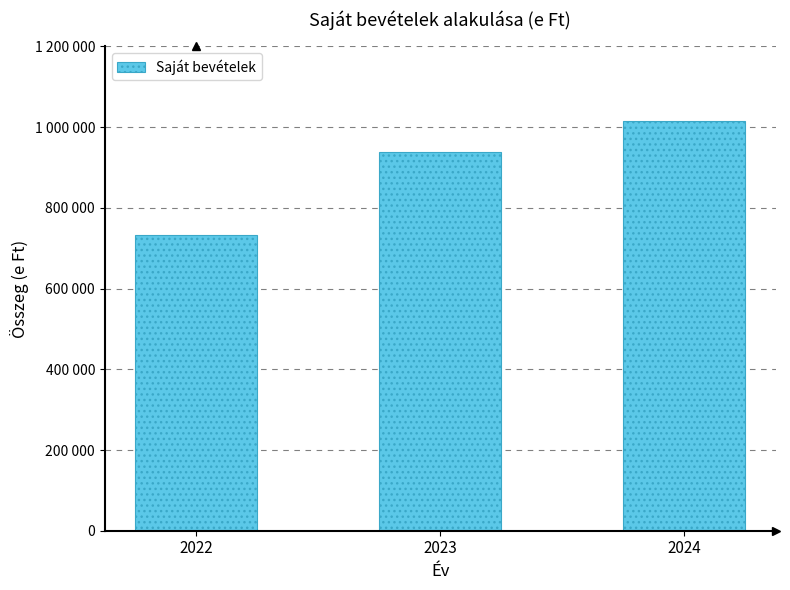

True or false: the data shows 733828 at 2022.

True